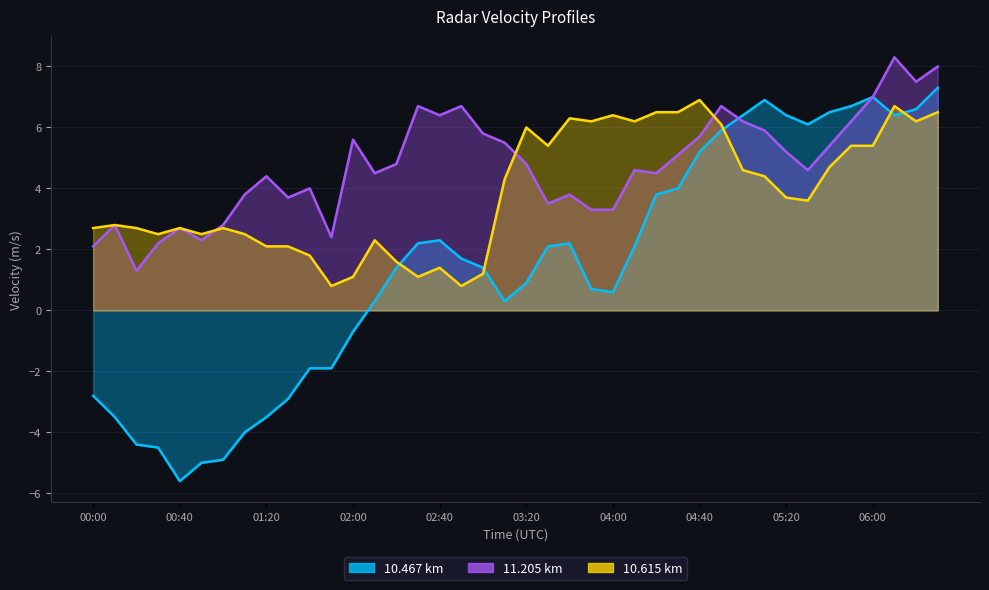

How many values in the 10.467 series are below 1?

18